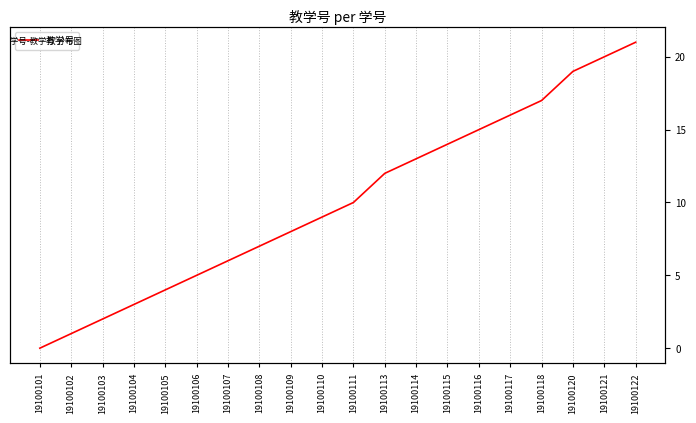

What is the change in value from 19100106 to 19100111?

+5